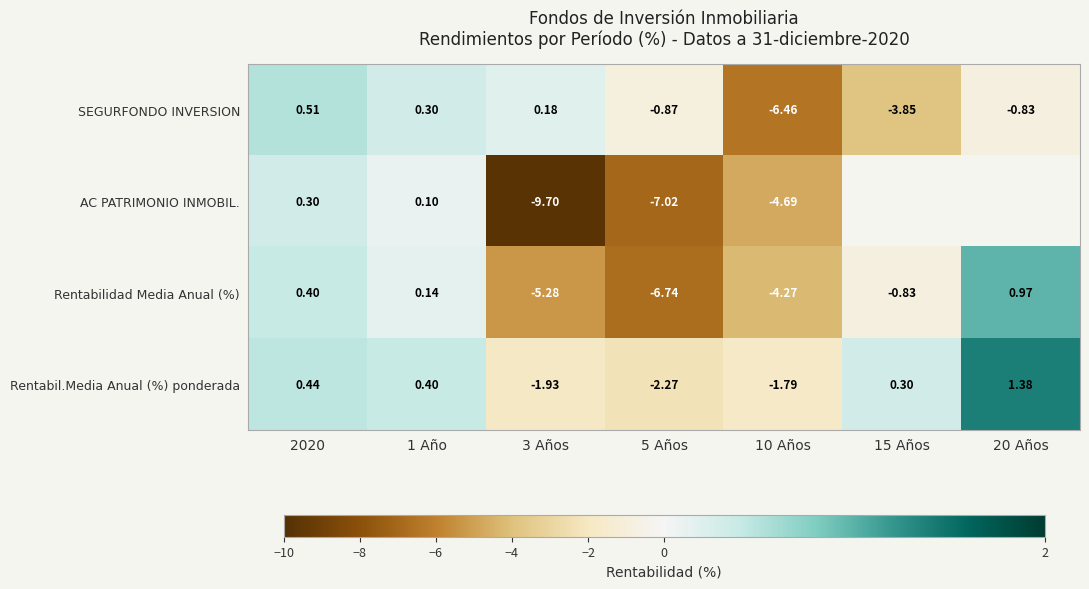

What is the maximum value shown in the chart?

1.4